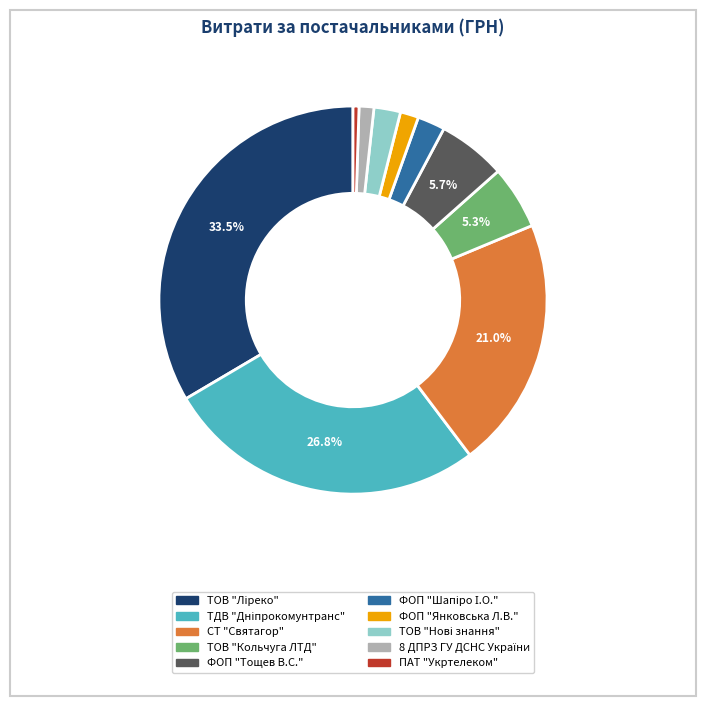

What is the ratio of the value at ПАТ "Укртелеком" to the value at ТОВ "Кольчуга ЛТД"?

0.1